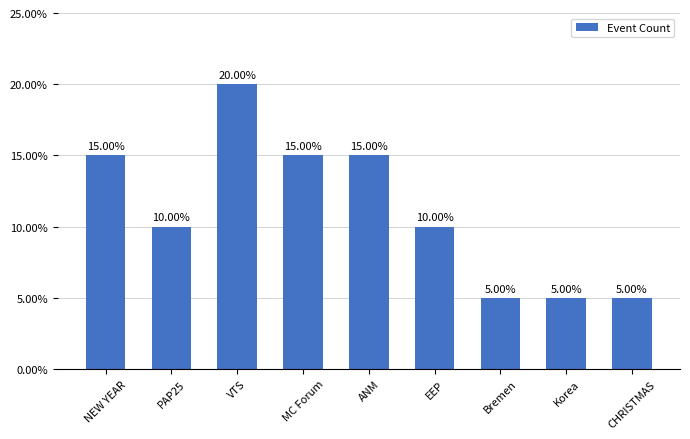

What is the maximum value shown in the chart?

20